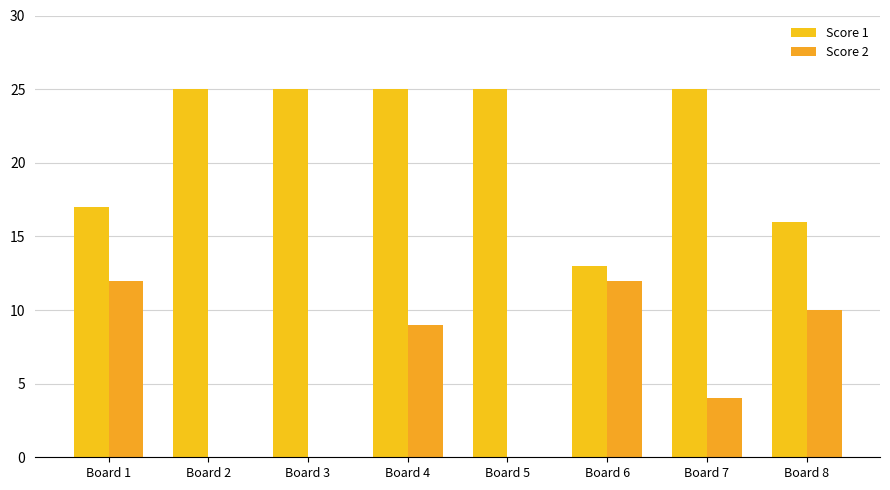

Rank the series by their average value, from highest to lowest.

Score 1, Score 2